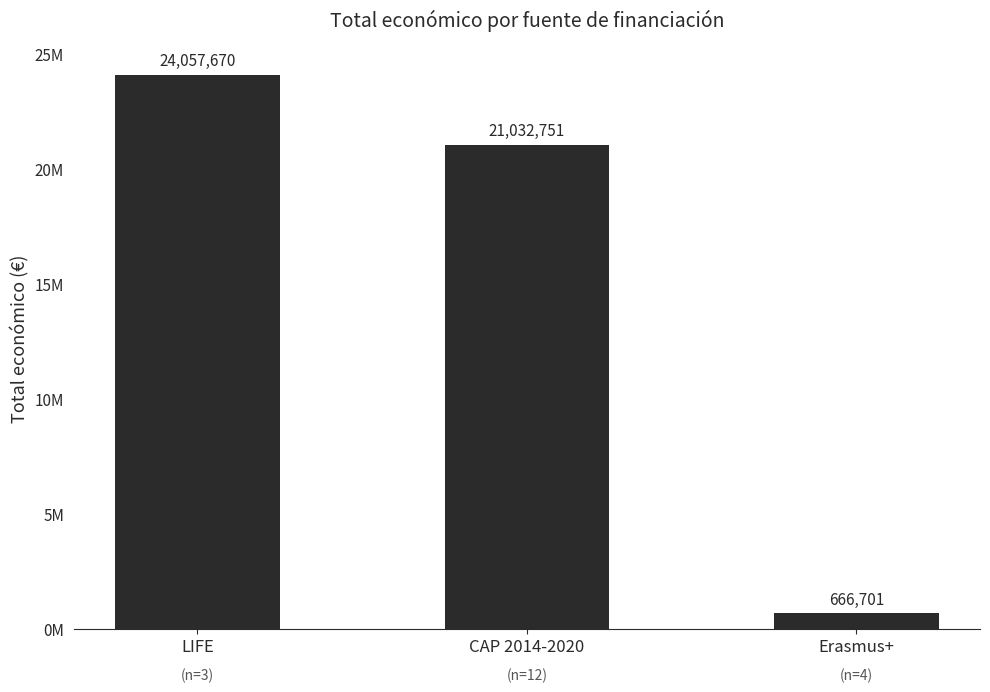

List the labels in order of value, smallest first.

Erasmus+, CAP 2014-2020, LIFE